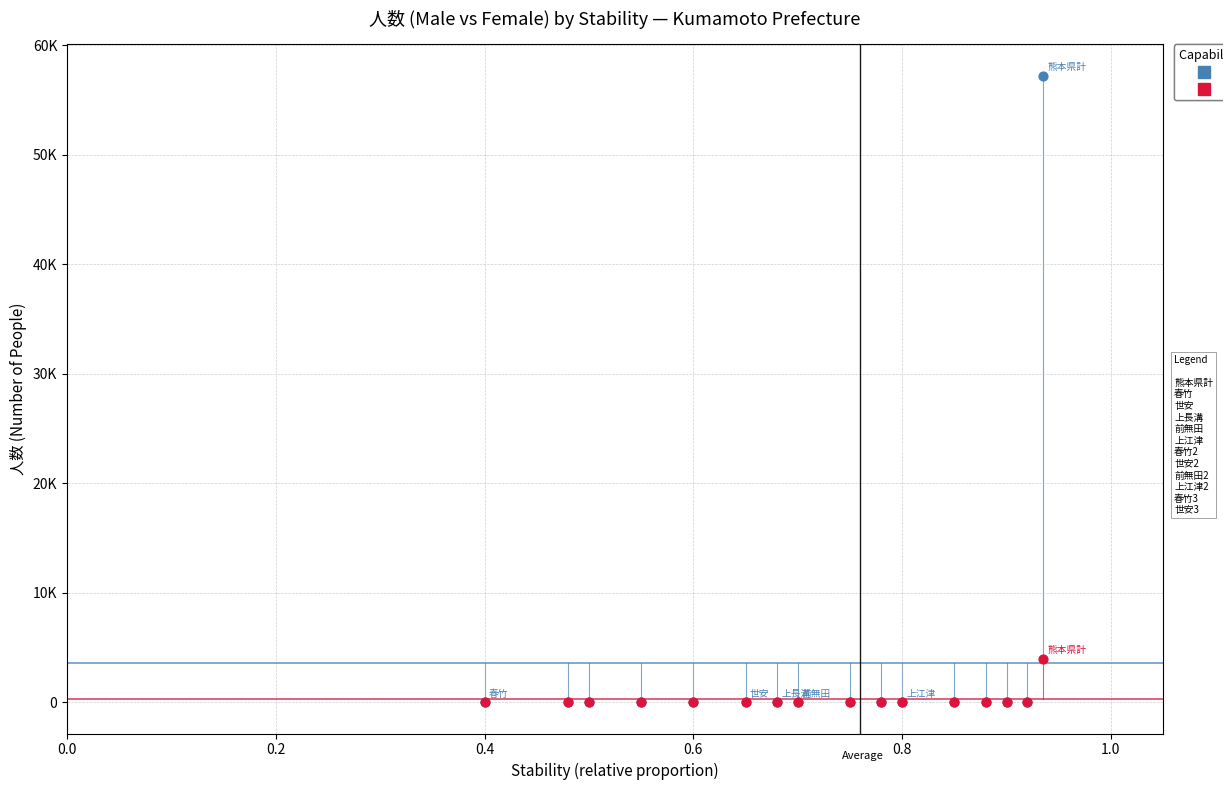

Which series has the largest Y range (max minus min)?

男_人数